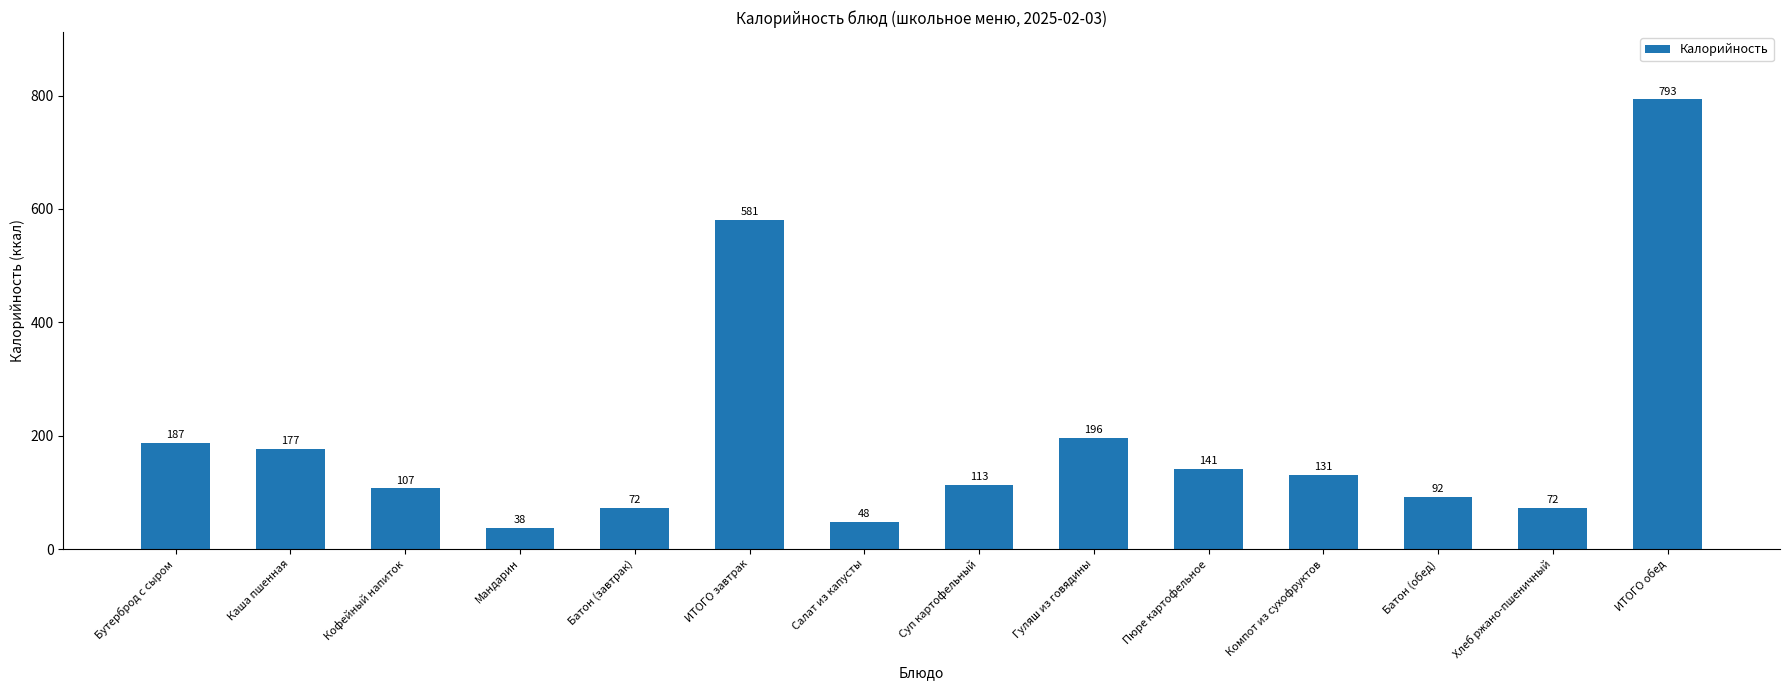

How many bars are there in total?

14